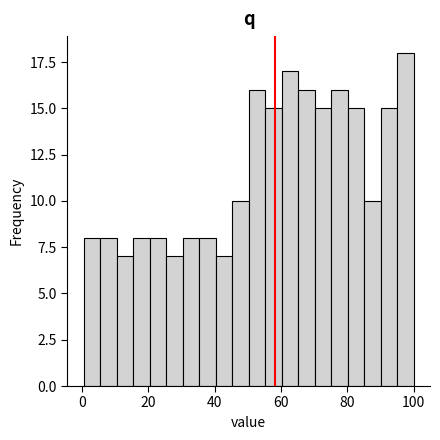

Around what value on the x-axis is the tallest bar? Give the approximate position of its centre, as read against the axis.

98